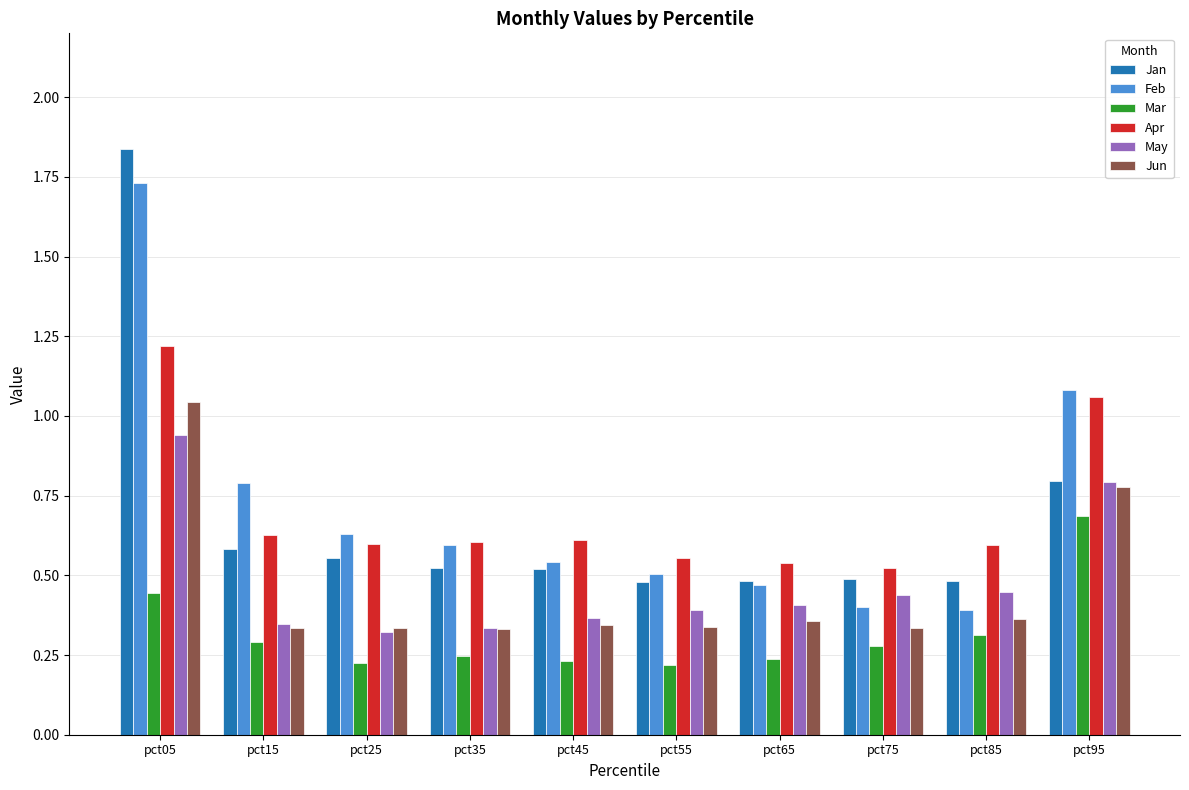

Is it true that May equals 0.8 at pct95?

True